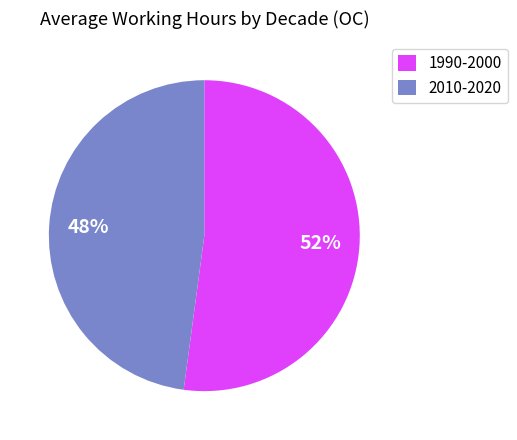

To the nearest percent, what percentage of the pie is 2010-2020?

48%